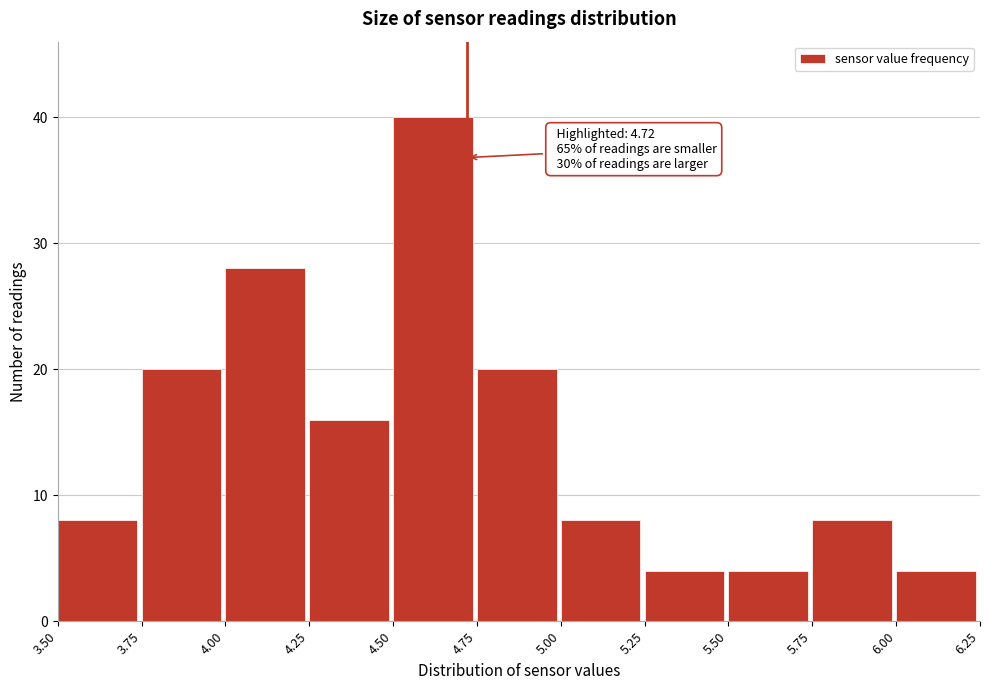

Over which range of the x-axis is the bar tallest?

4.50 to 4.75